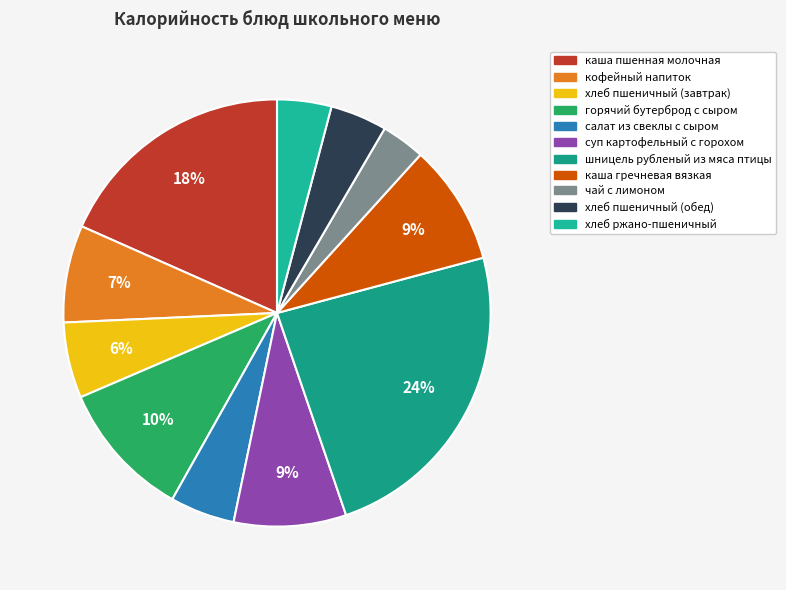

Is it true that хлеб ржано-пшеничный is 1% of the pie?

False